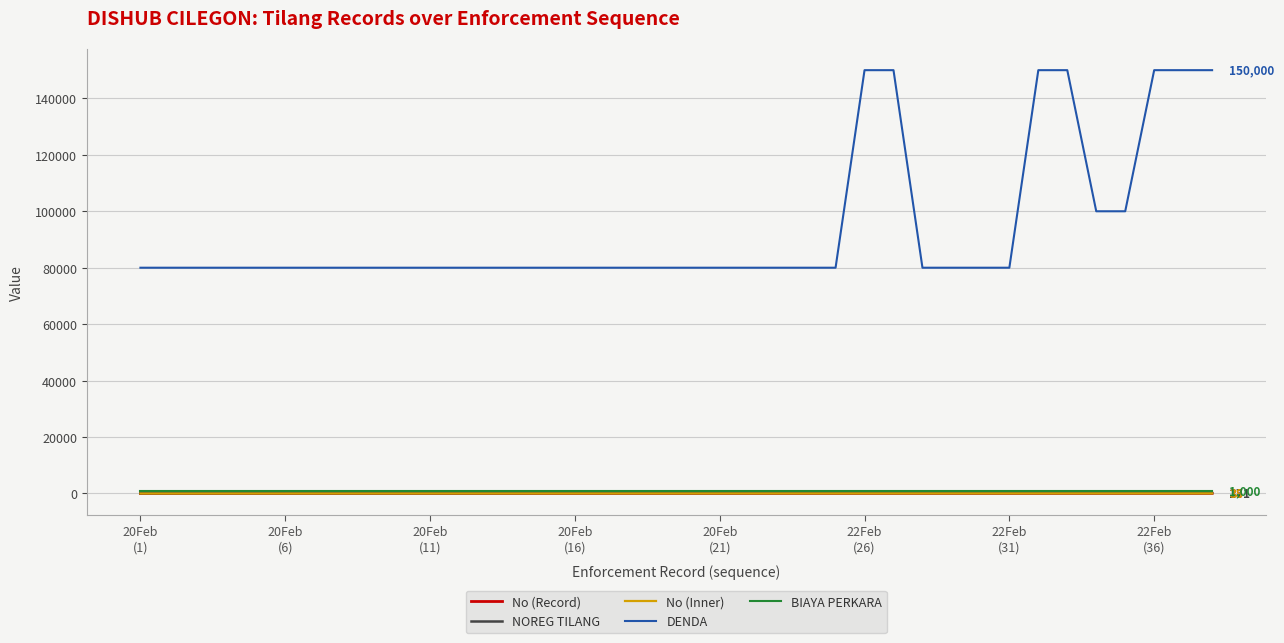

Is this an area chart (filled region under the line)?

No